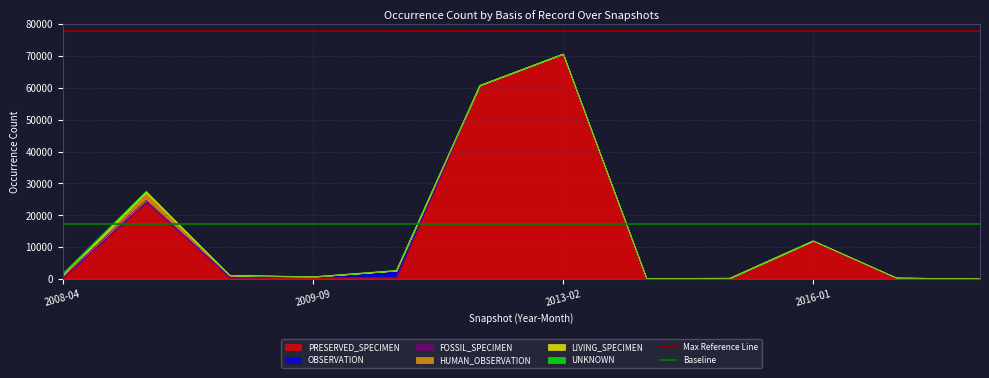

What is the highest value of the PRESERVED_SPECIMEN series?

70638